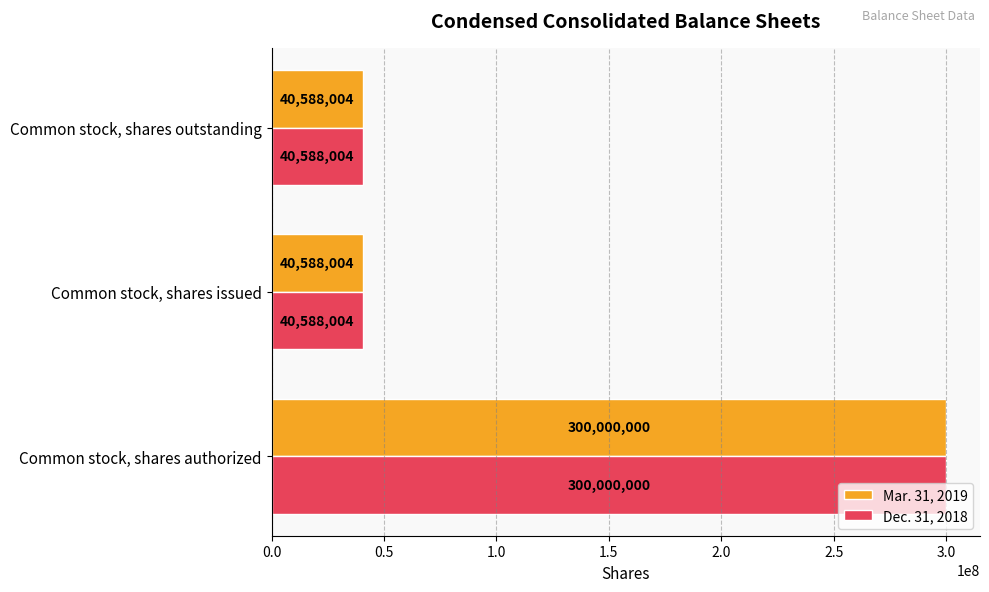

What is the average value of the Mar. 31, 2019 series?

127058669